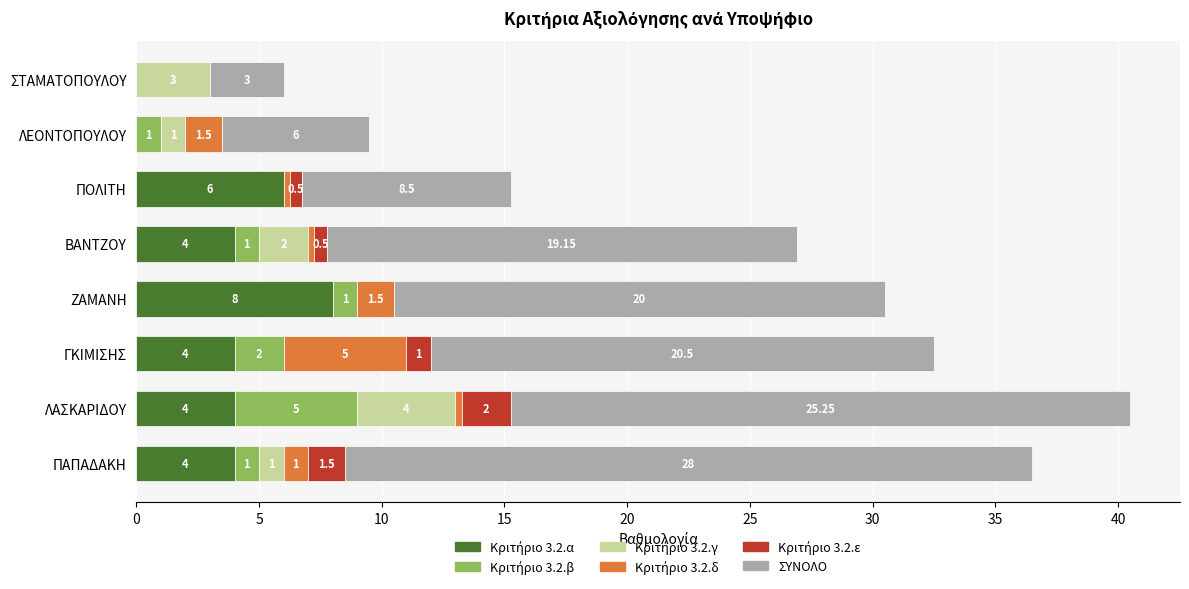

At which category is the sum across all series the highest?

ΛΑΣΚΑΡΙΔΟΥ